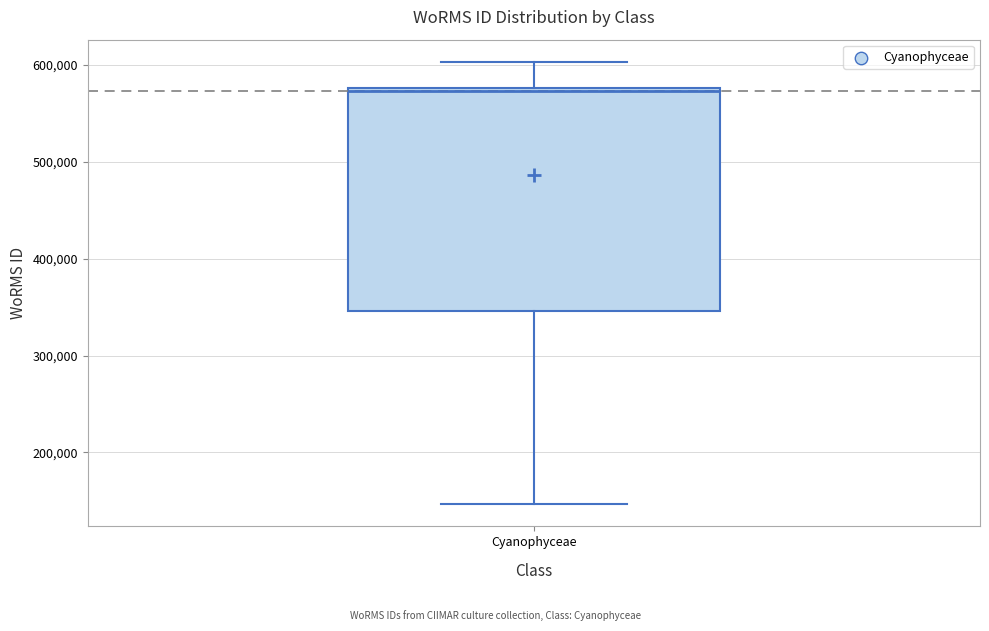

Transcribe this box plot: give where the median line is, the range the box spans, and where the two whiskers end, as read against the y-axis. The values are not printed on the chart, so give them approximately, as read against the axis.

median 570000, box 350000 to 580000, whiskers 150000 to 600000